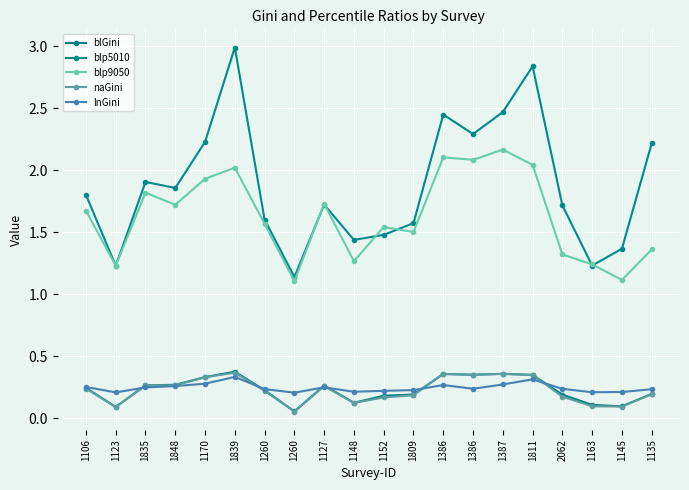

Reading left to right, transcribe all the data shown in this chart.

blGini: 0.2	0.1	0.3	0.3	0.3	0.4	0.2	0.1	0.3	0.1	0.2	0.2	0.4	0.3	0.4	0.3	0.2	0.1	0.1	0.2
blp5010: 1.8	1.2	1.9	1.9	2.2	3.0	1.6	1.1	1.7	1.4	1.5	1.6	2.4	2.3	2.5	2.8	1.7	1.2	1.4	2.2
blp9050: 1.7	1.2	1.8	1.7	1.9	2.0	1.6	1.1	1.7	1.3	1.5	1.5	2.1	2.1	2.2	2.0	1.3	1.2	1.1	1.4
naGini: 0.2	0.1	0.3	0.3	0.3	0.4	0.2	0.1	0.3	0.1	0.2	0.2	0.4	0.3	0.4	0.3	0.2	0.1	0.1	0.2
lnGini: 0.3	0.2	0.2	0.3	0.3	0.3	0.2	0.2	0.2	0.2	0.2	0.2	0.3	0.2	0.3	0.3	0.2	0.2	0.2	0.2